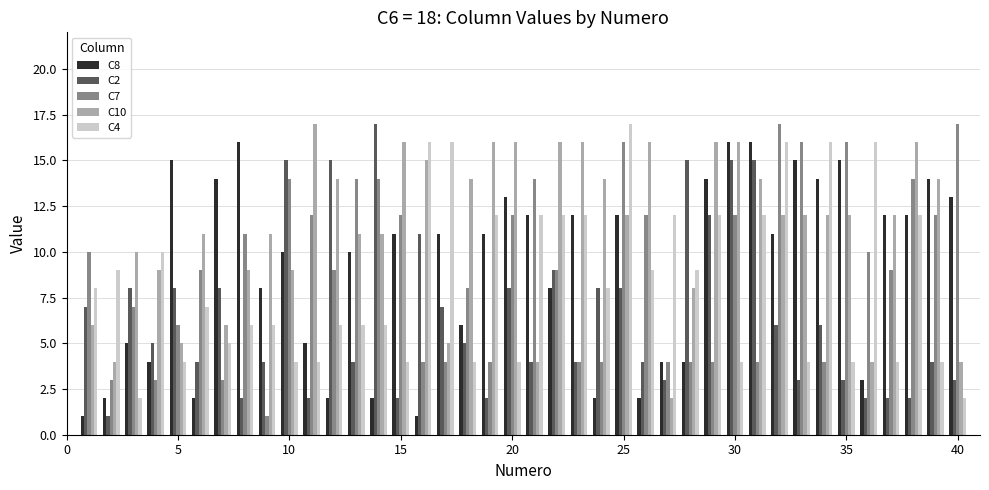

What is the difference between the maximum and minimum values in the C4 series?

15